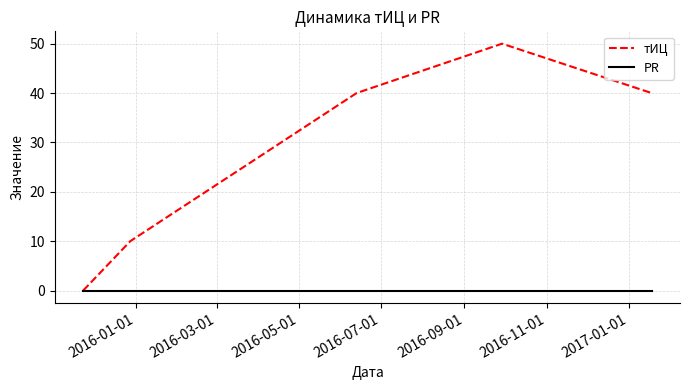

What is the maximum value shown in the chart?

50